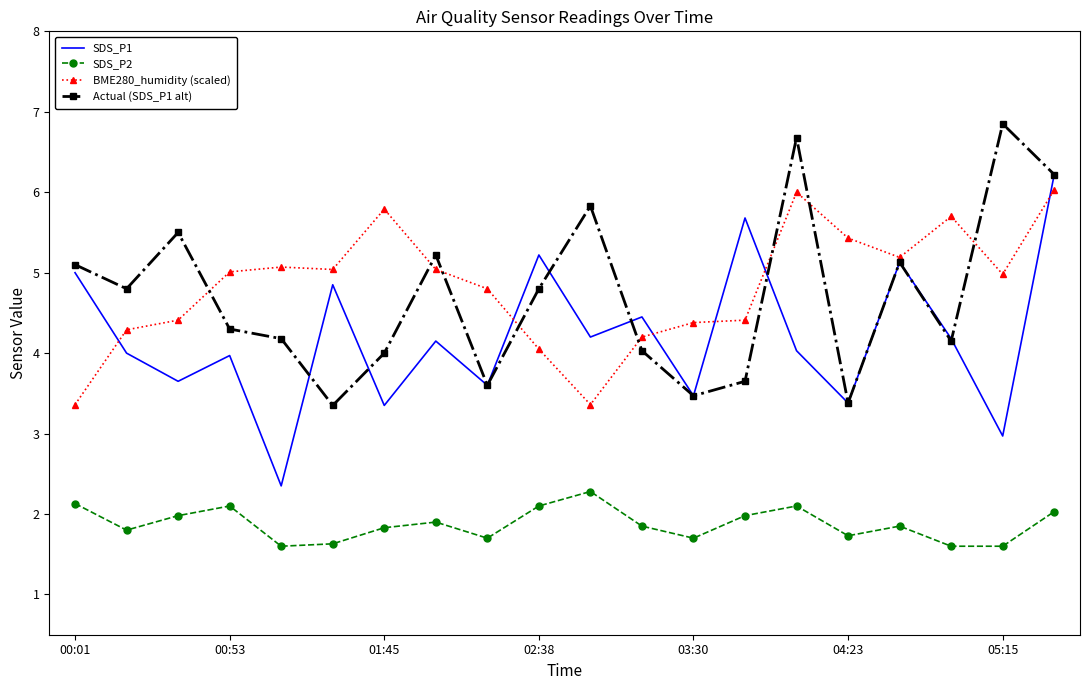

What is the maximum value for SDS_P1?

6.2